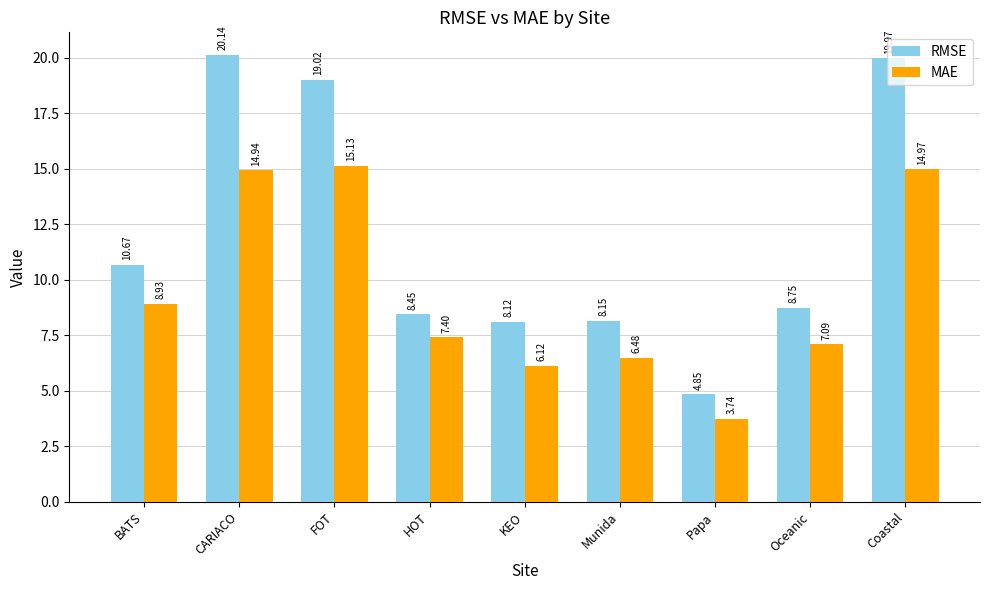

List the series in order of their overall mean, highest first.

RMSE, MAE